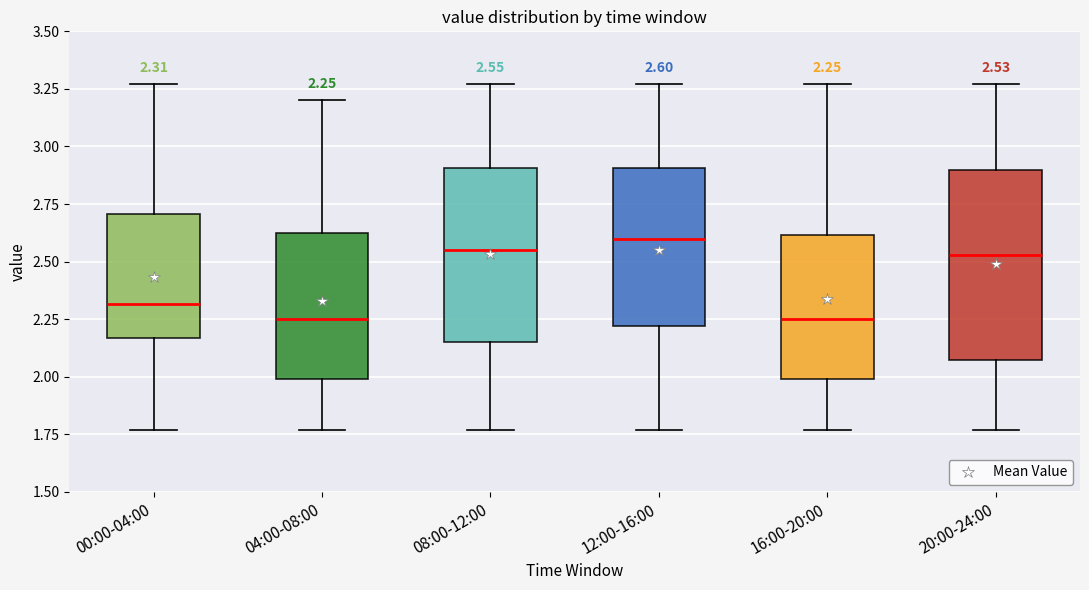

Which box is the tallest, from its lower edge to its upper edge?

20:00-24:00